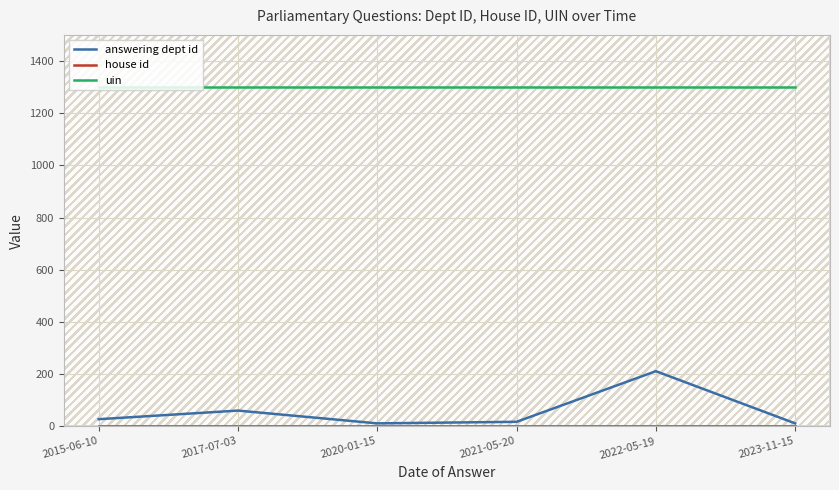

What is the label of the 2nd point from the right?

2022-05-19